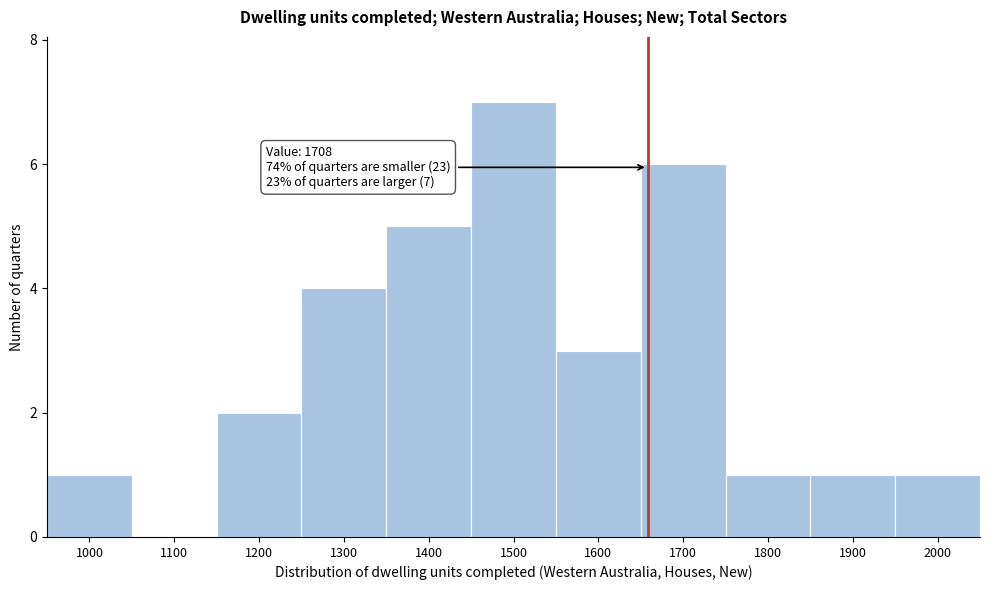

Reading left to right, list all the values displayed in this chart.

1000=1	1100=0	1200=2	1300=4	1400=5	1500=7	1600=3	1700=6	1800=1	1900=1	2000=1